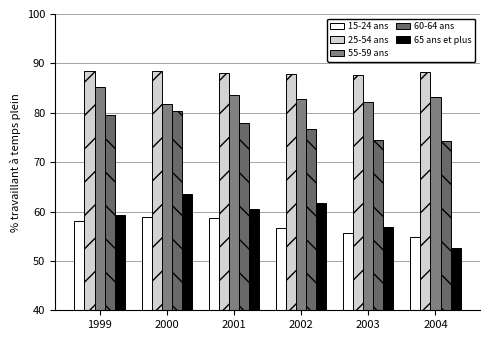

How many data points in 65 ans et plus are above 60?

3